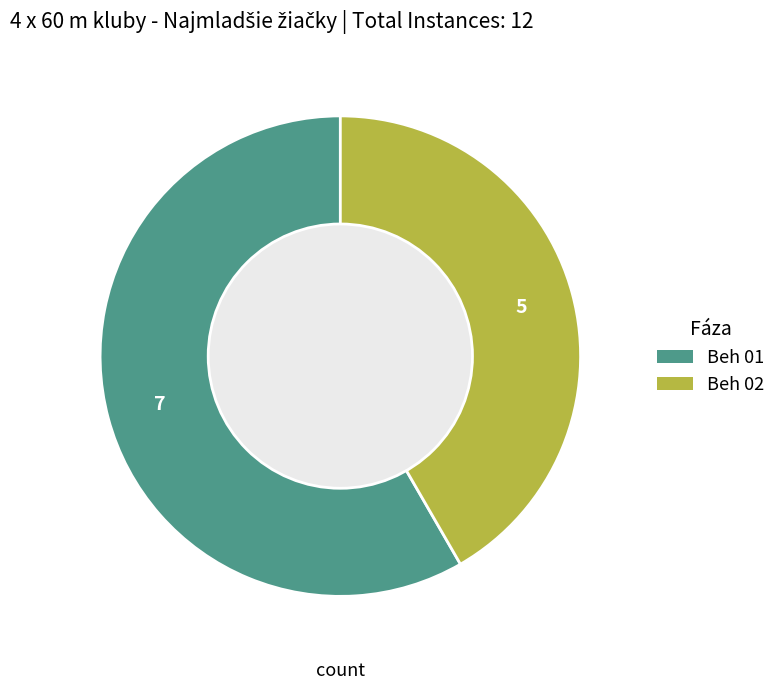

True or false: Beh 02 accounts for 42% of the total.

True